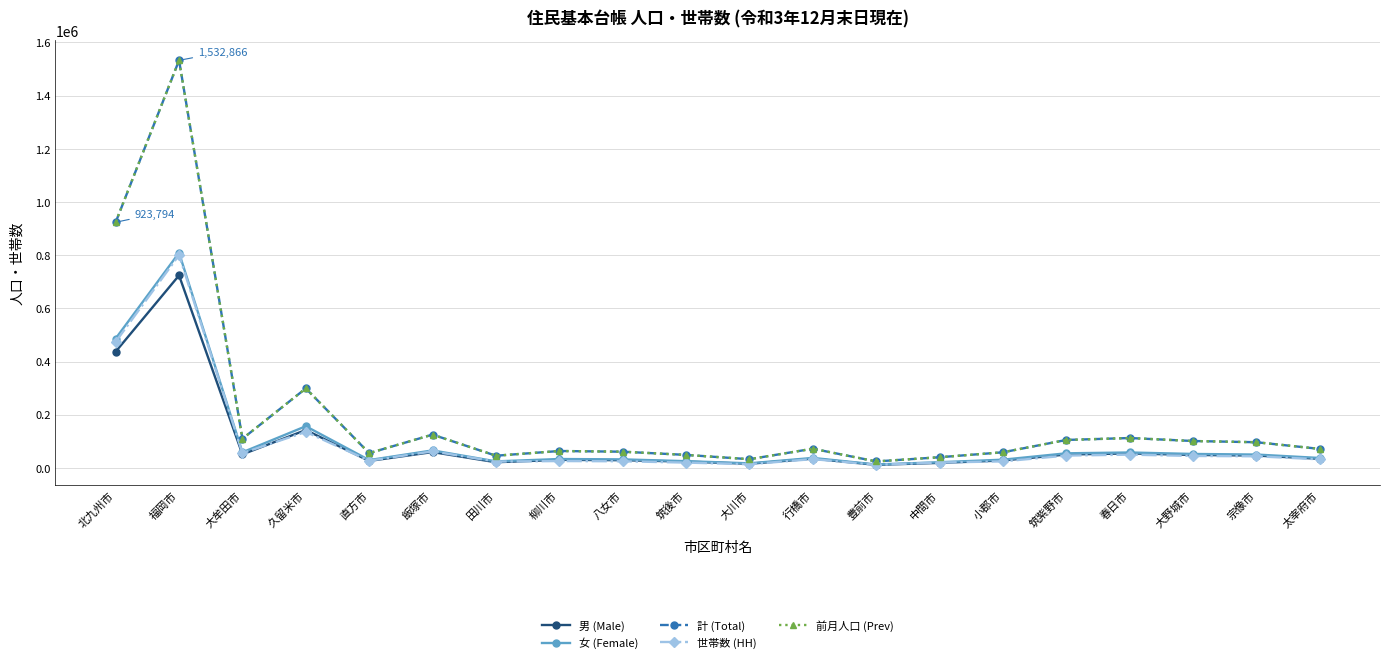

How many data points in 世帯数 (HH) are less than 32974?

10